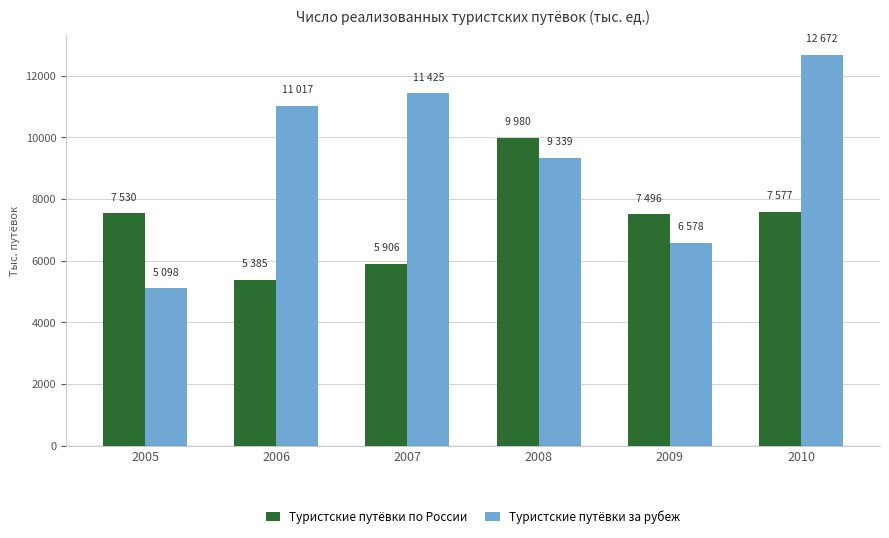

Where is Туристские путёвки за рубеж nearest to the value 8885?

2008